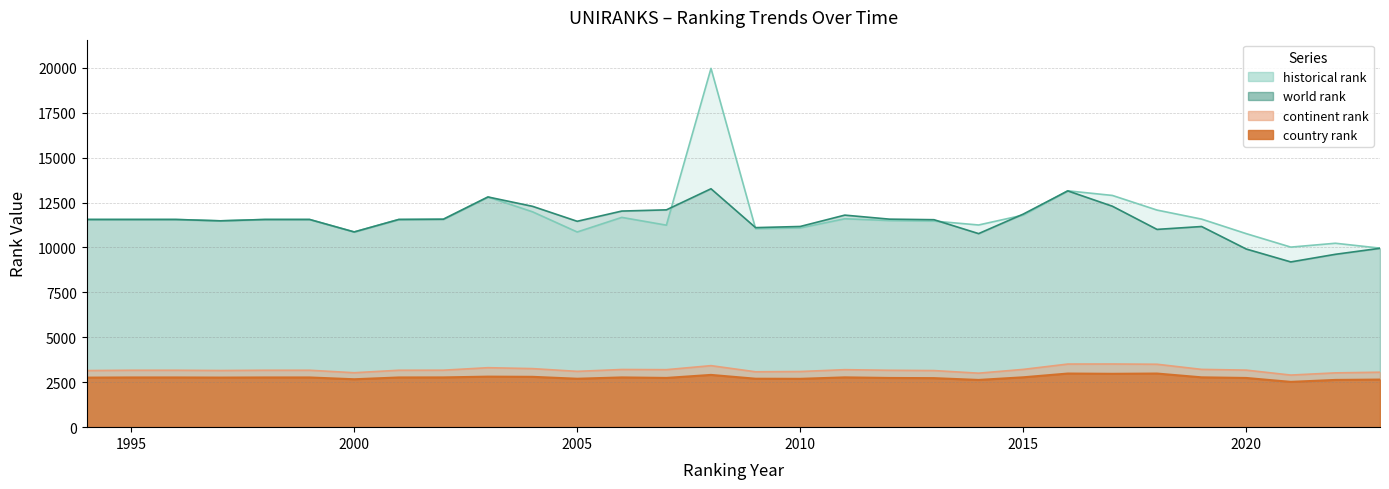

Where does the country rank series first go above 2766?

2002